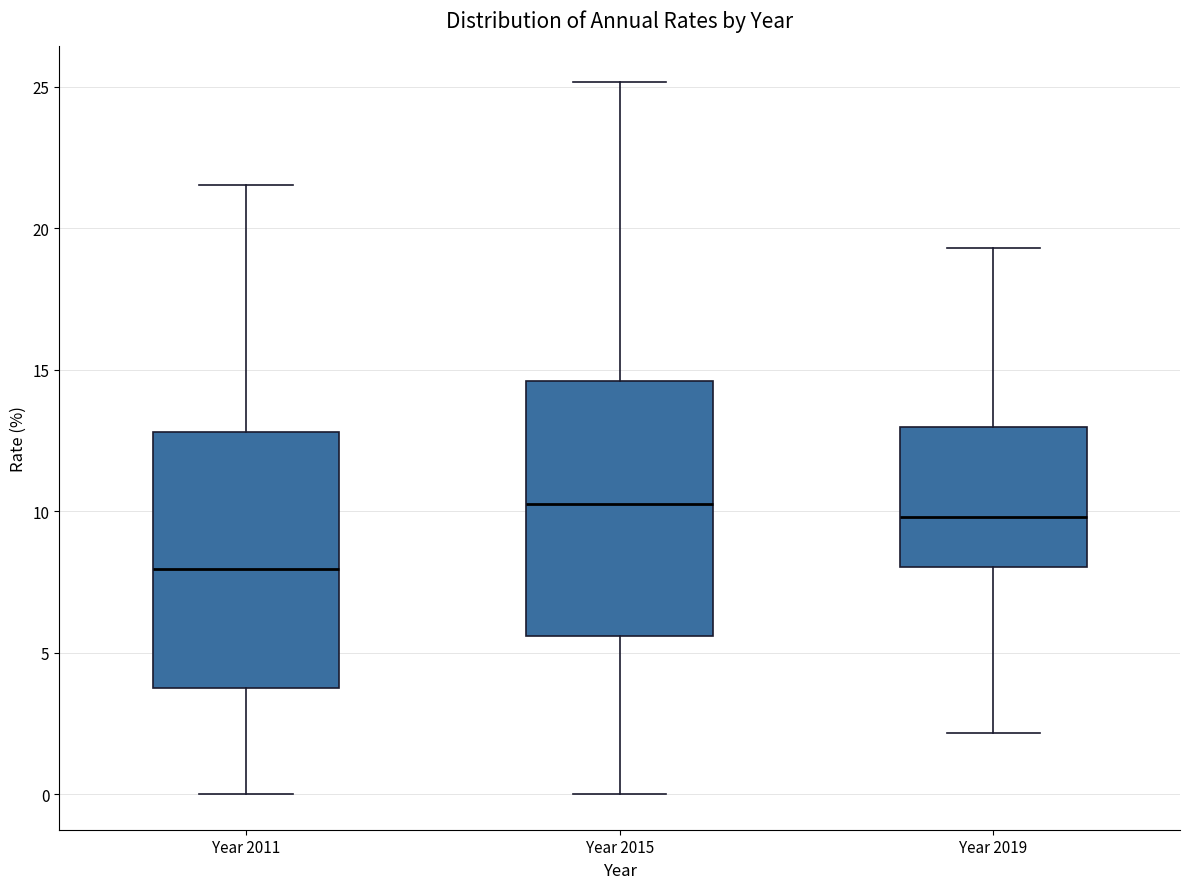

Where does the lower whisker of the box for Year 2015 end on the y-axis? The values are not printed on the chart, so give them approximately, as read against the axis.

0.0